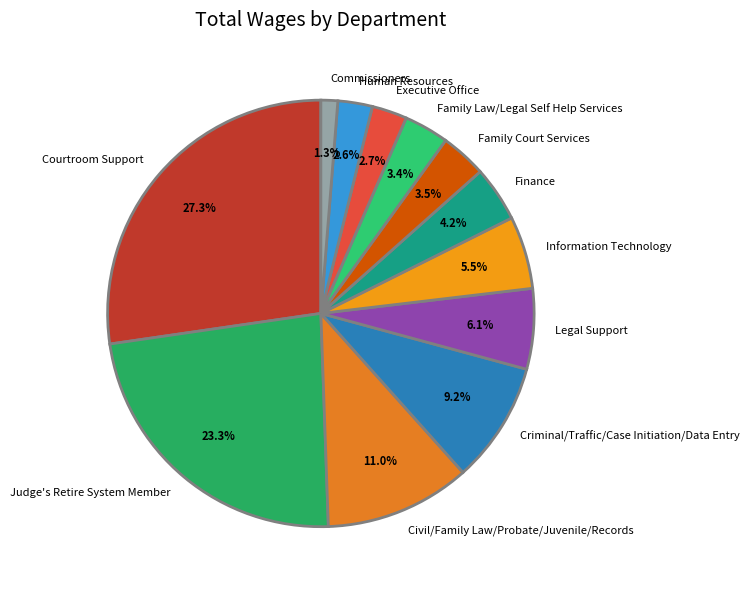

What portion of the pie excludes Civil/Family Law/Probate/Juvenile/Records?

89.0%